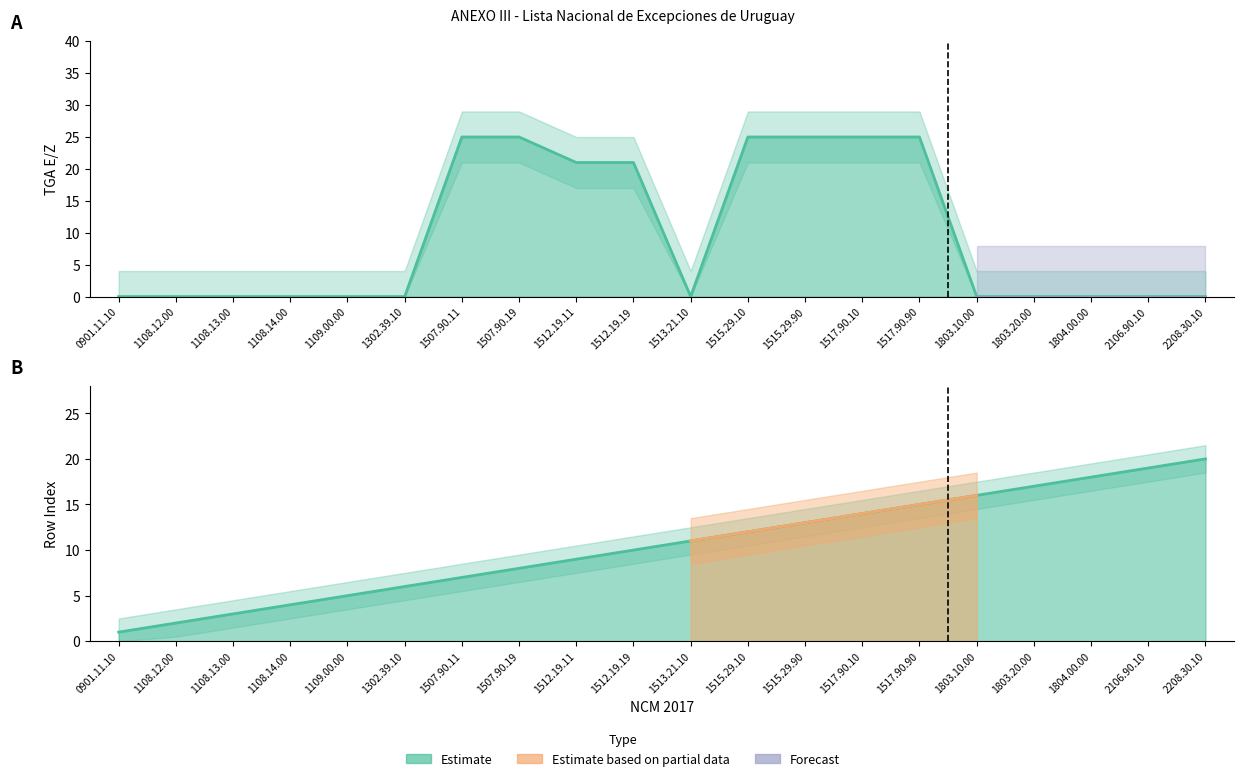

The TGA E/Z series shows 0 at 1108.12.00. True or false?

True